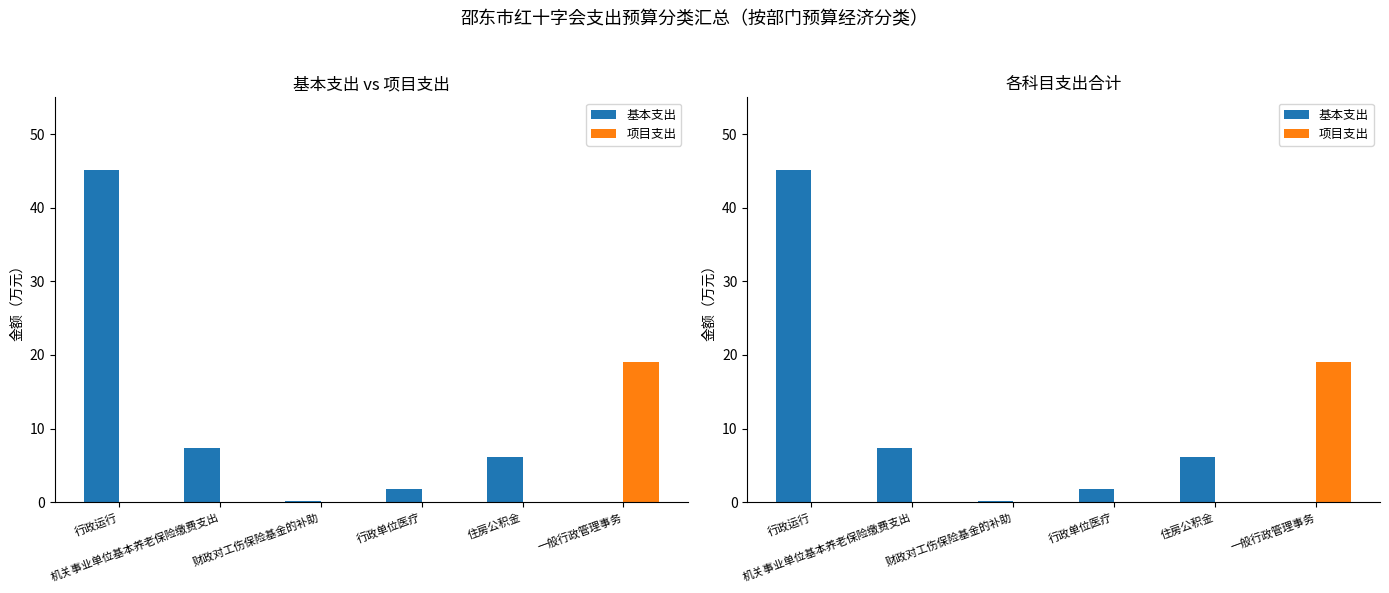

How many distinct data groups are displayed?

2